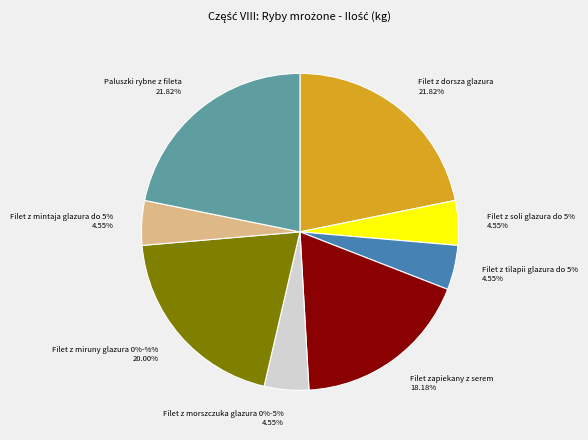

What percentage do Filet z morszczuka glazura 0%-5% and Filet zapiekany z serem together represent?

22.7%